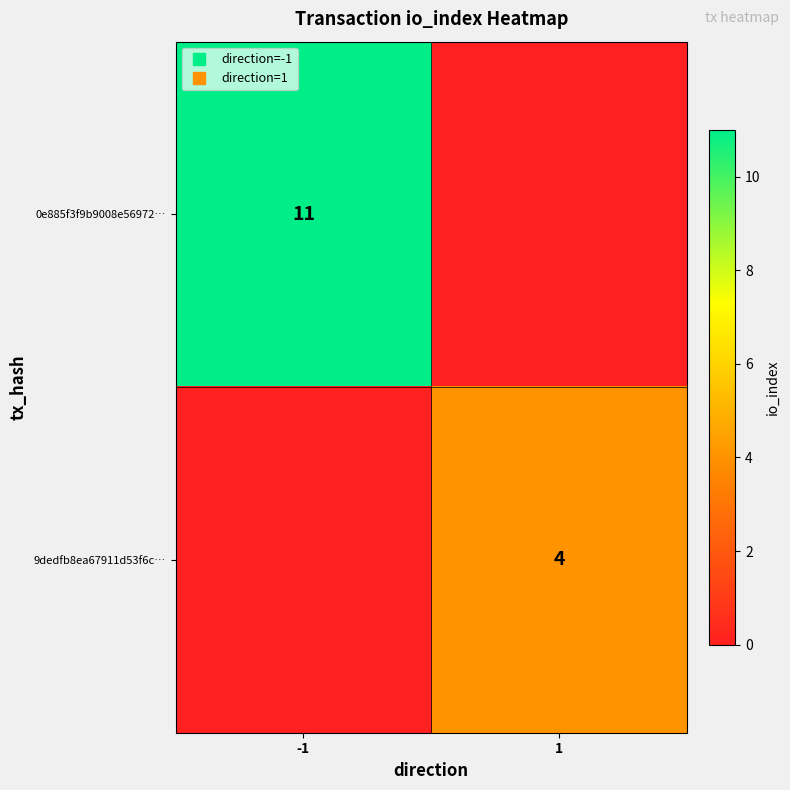

What is the total value across all series at 1?

4